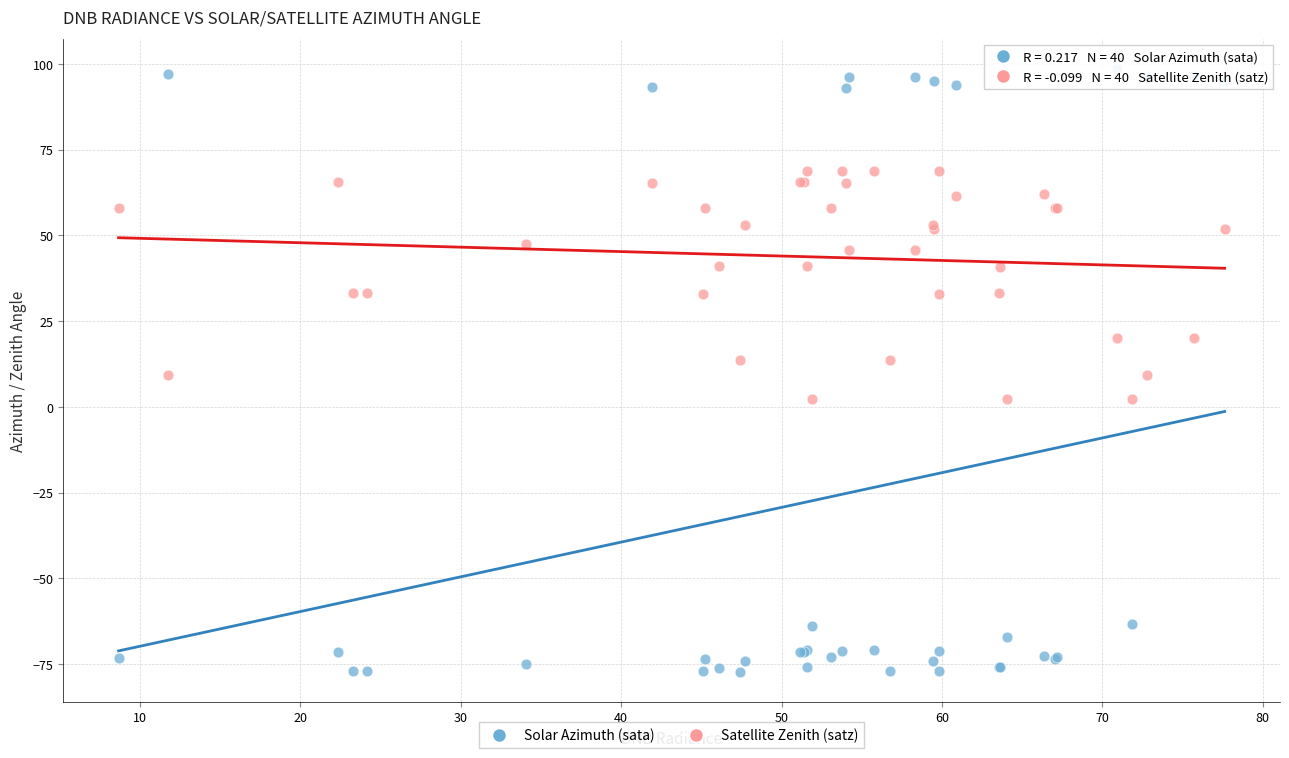

What is the X range (max minus min) for the scatter plot?

69.0